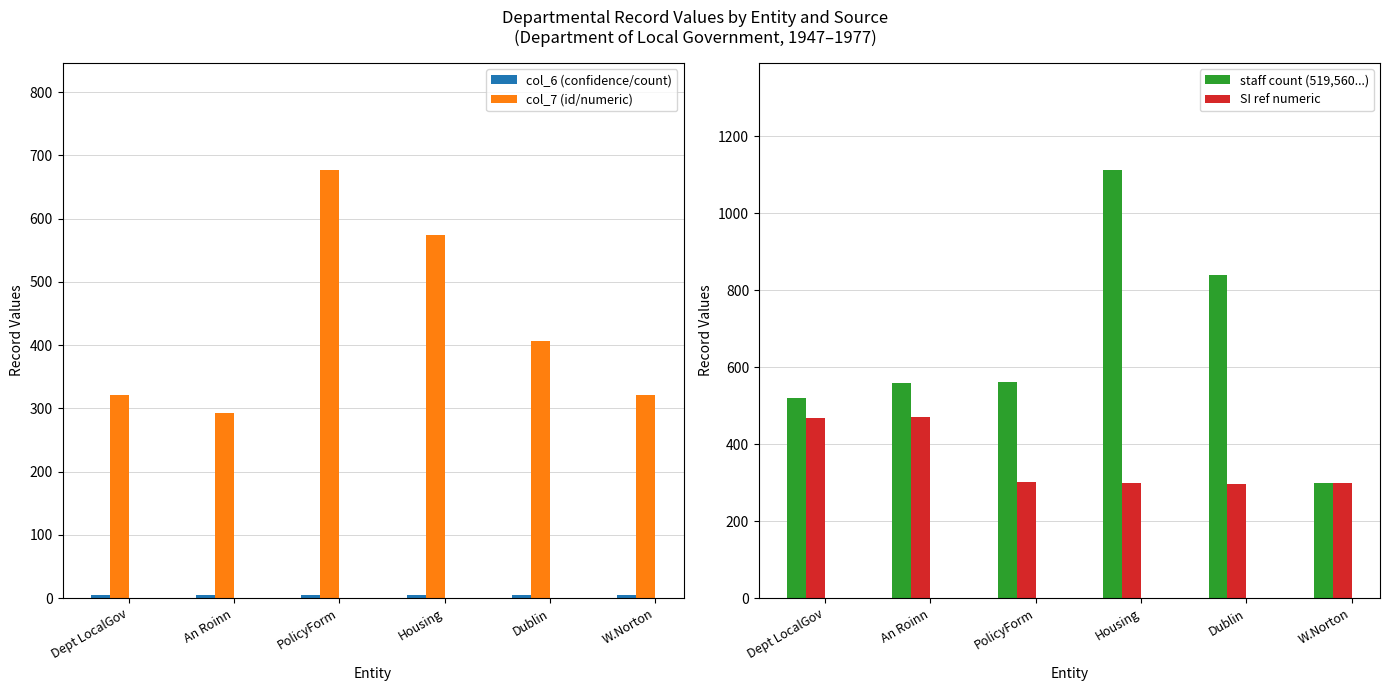

Which series has the largest total across all categories?

staff count (519,560...)